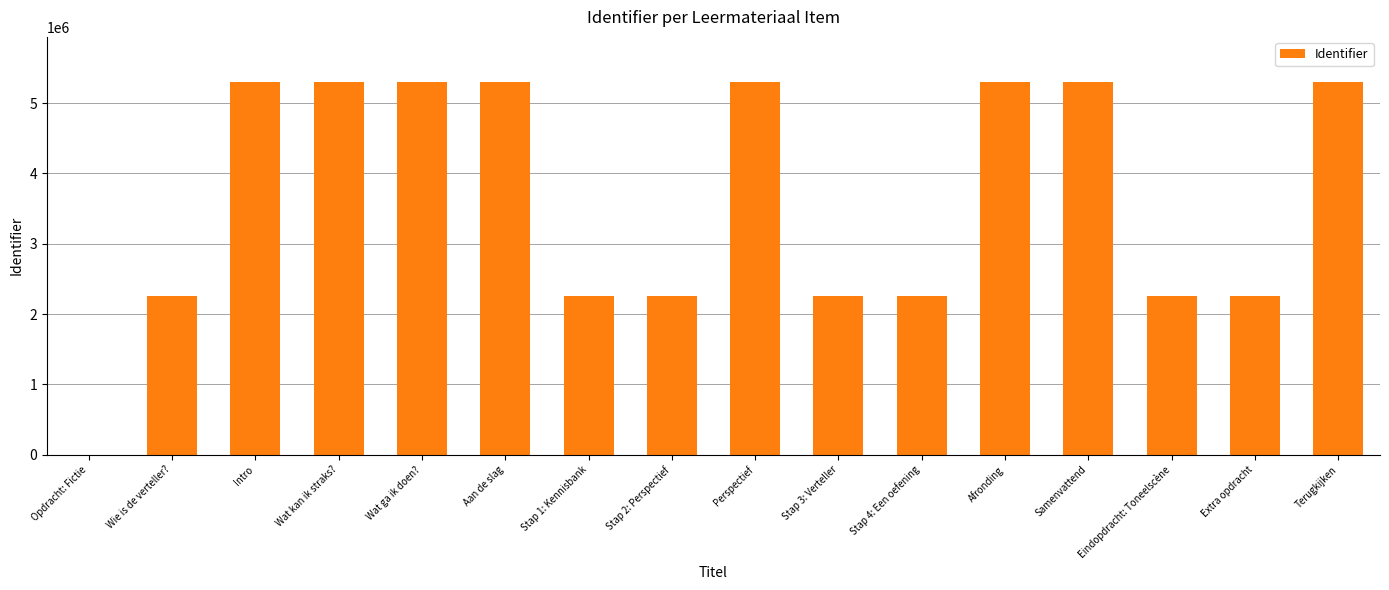

What is the approximate value at Wat ga ik doen??

5306357